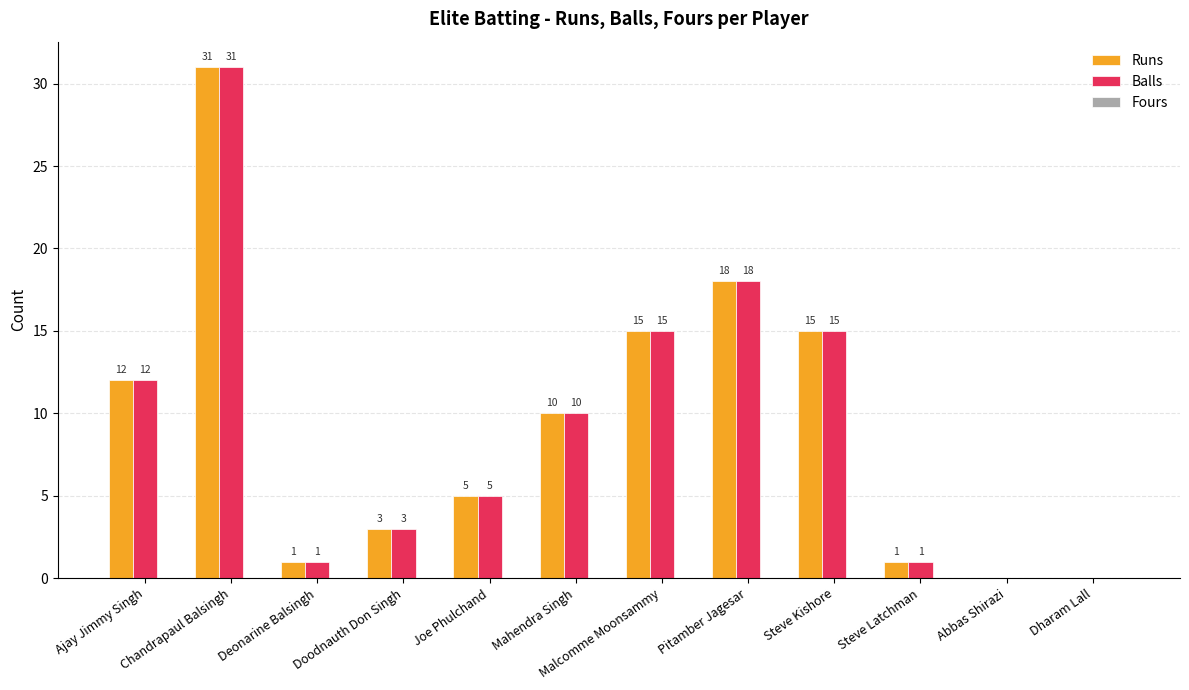

Count the number of categories in the chart.

12